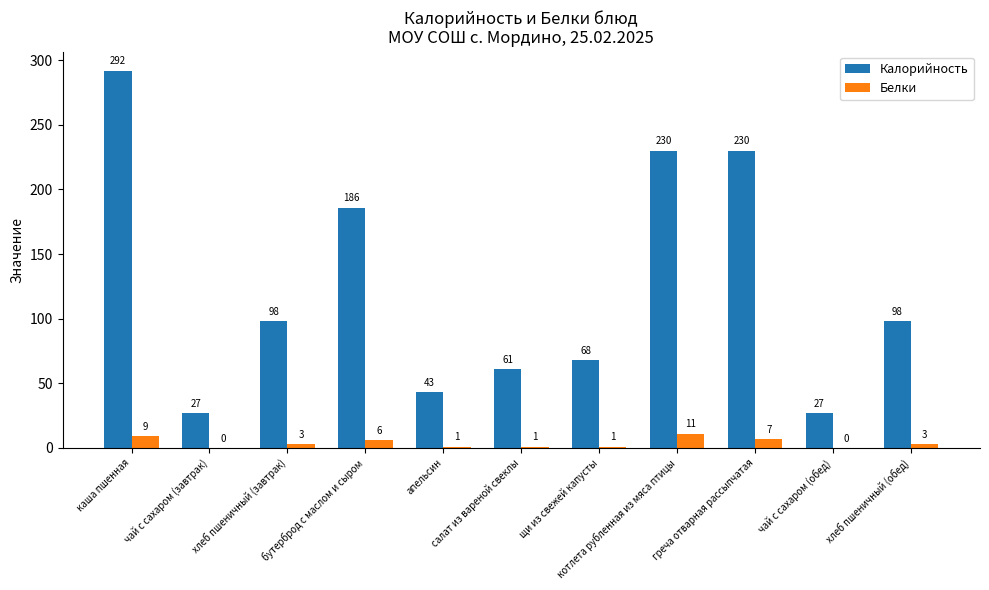

Where is Калорийность nearest to the value 159?

бутерброд с маслом и сыром